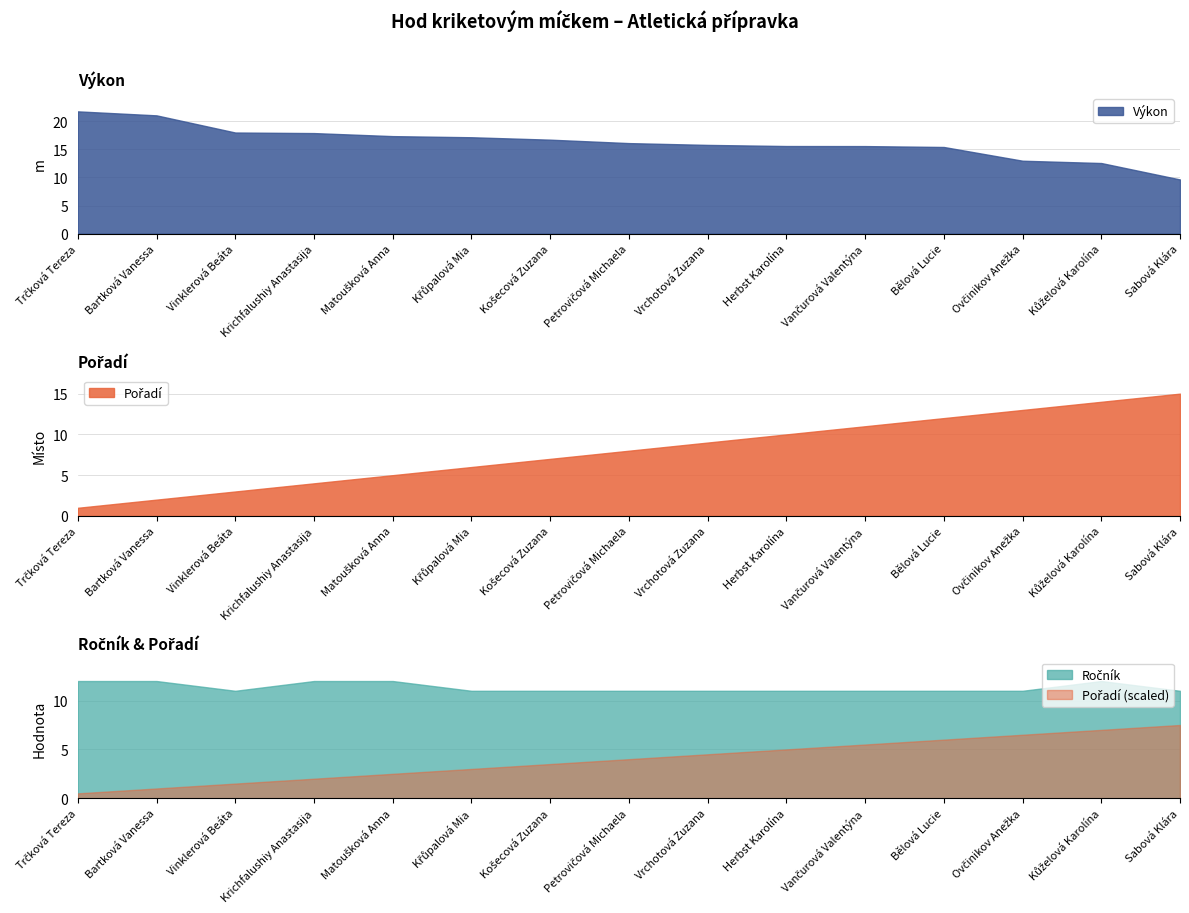

True or false: Ročník has more than 1 interior local peaks.

False